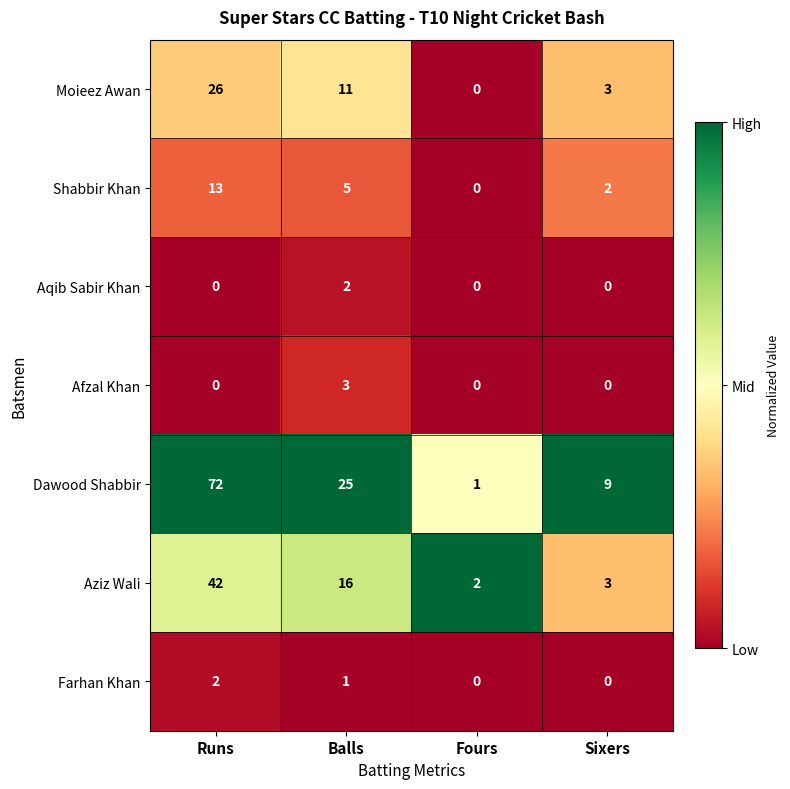

Which series changed the most between Runs and Balls?

Dawood Shabbir